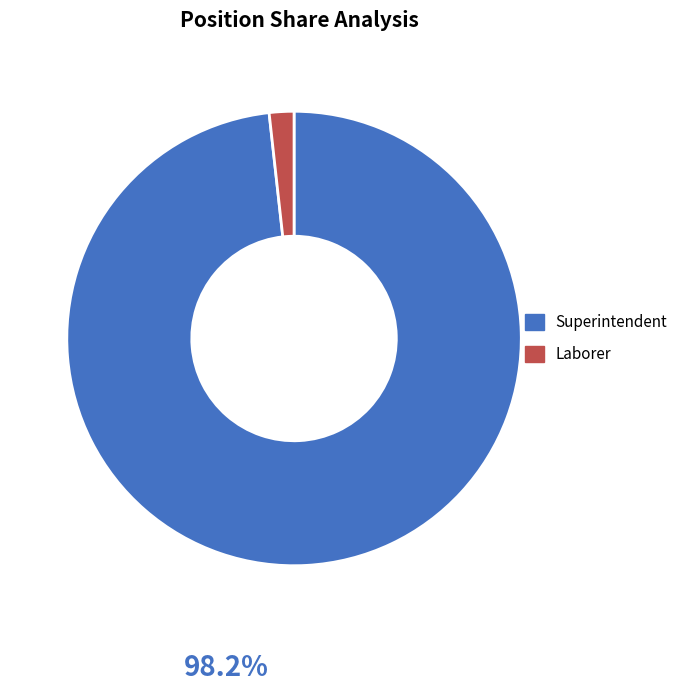

Do Superintendent and Laborer together represent more than half of the pie?

Yes